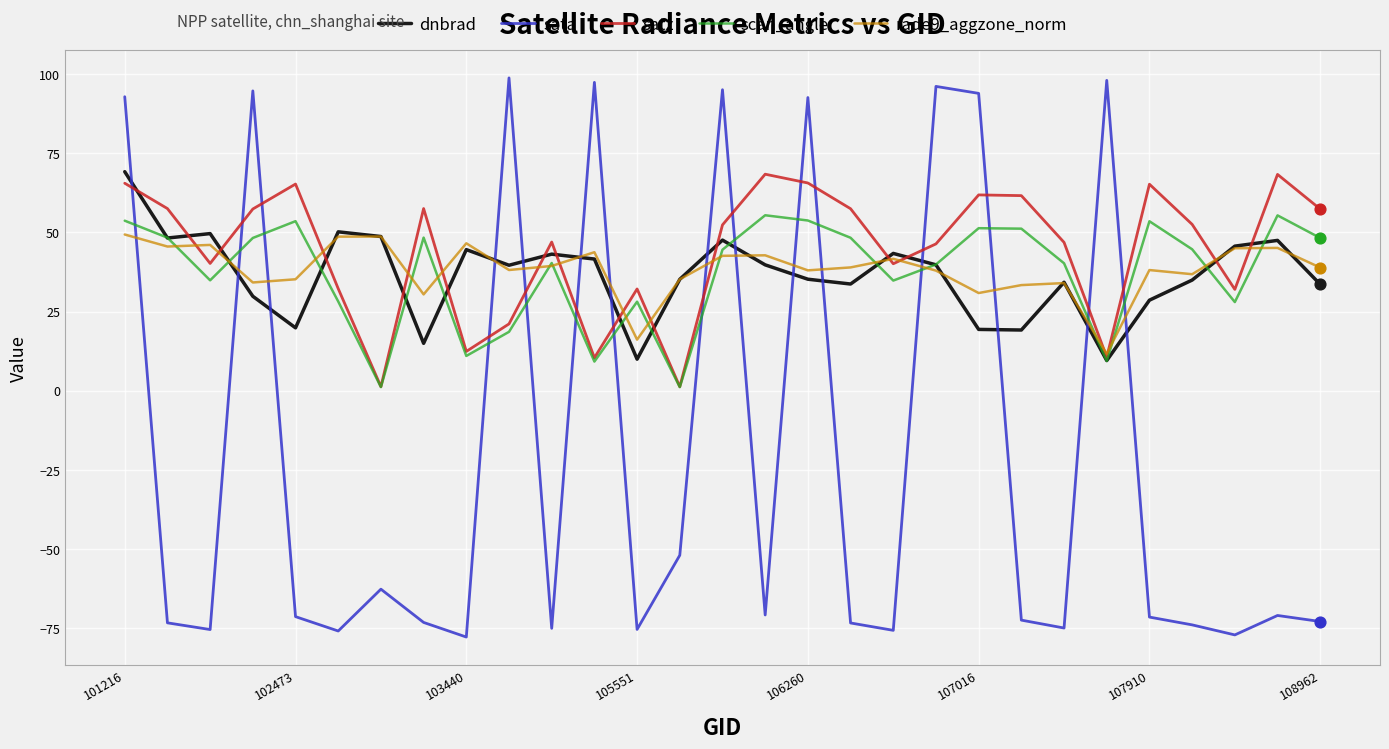

True or false: scan_angle and sata cross at least once.

True